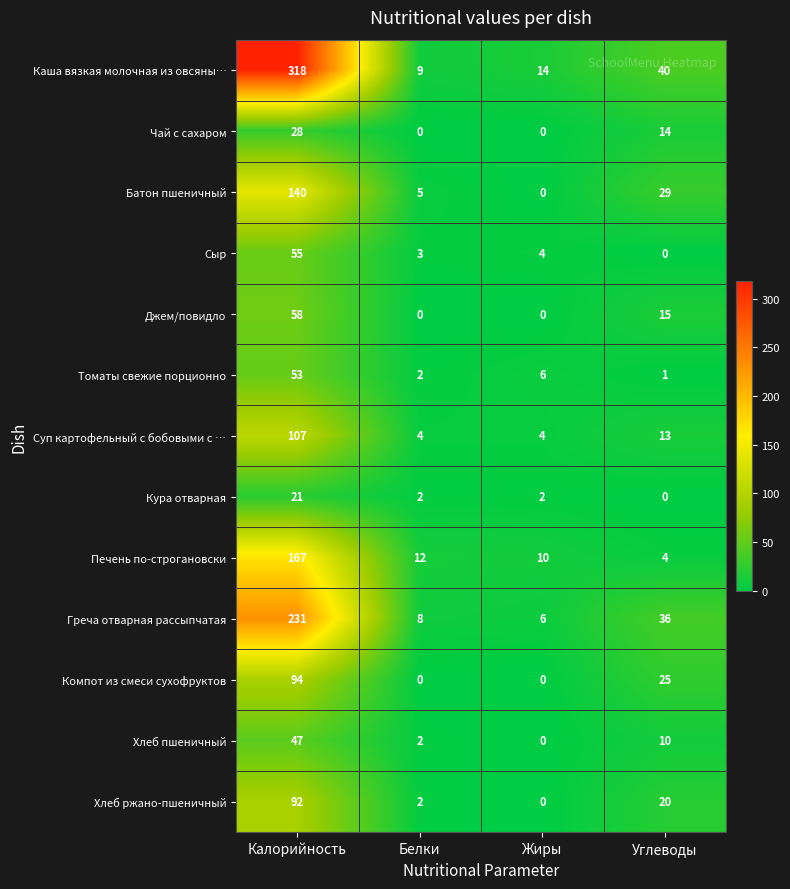

What is the spread (max minus min) of values at Углеводы?

40